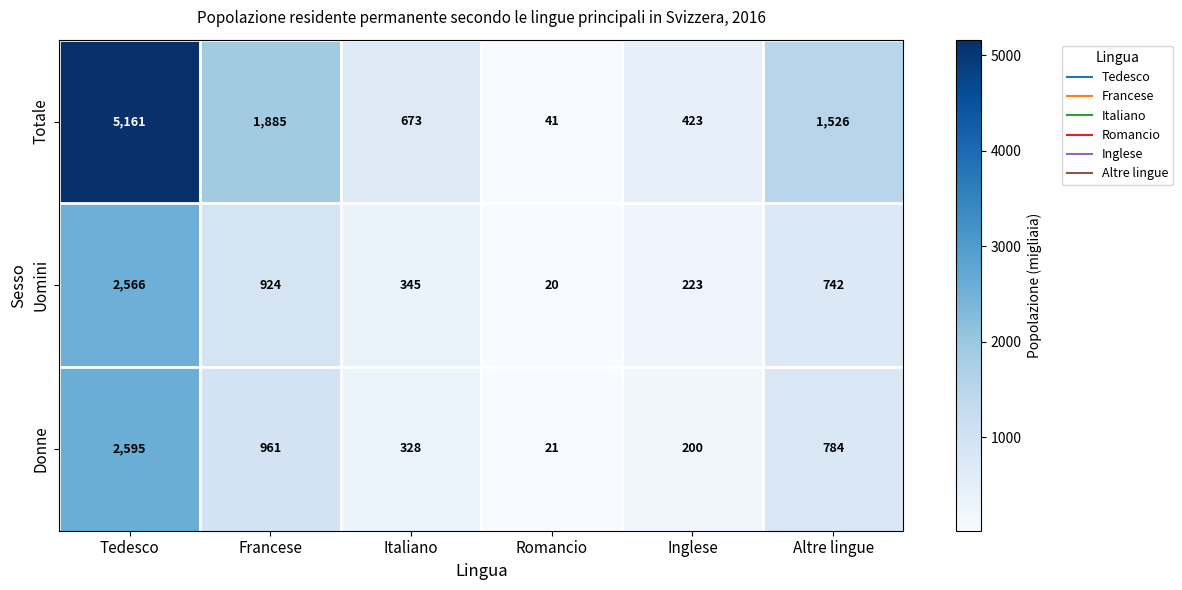

How many data points does each series have?

6